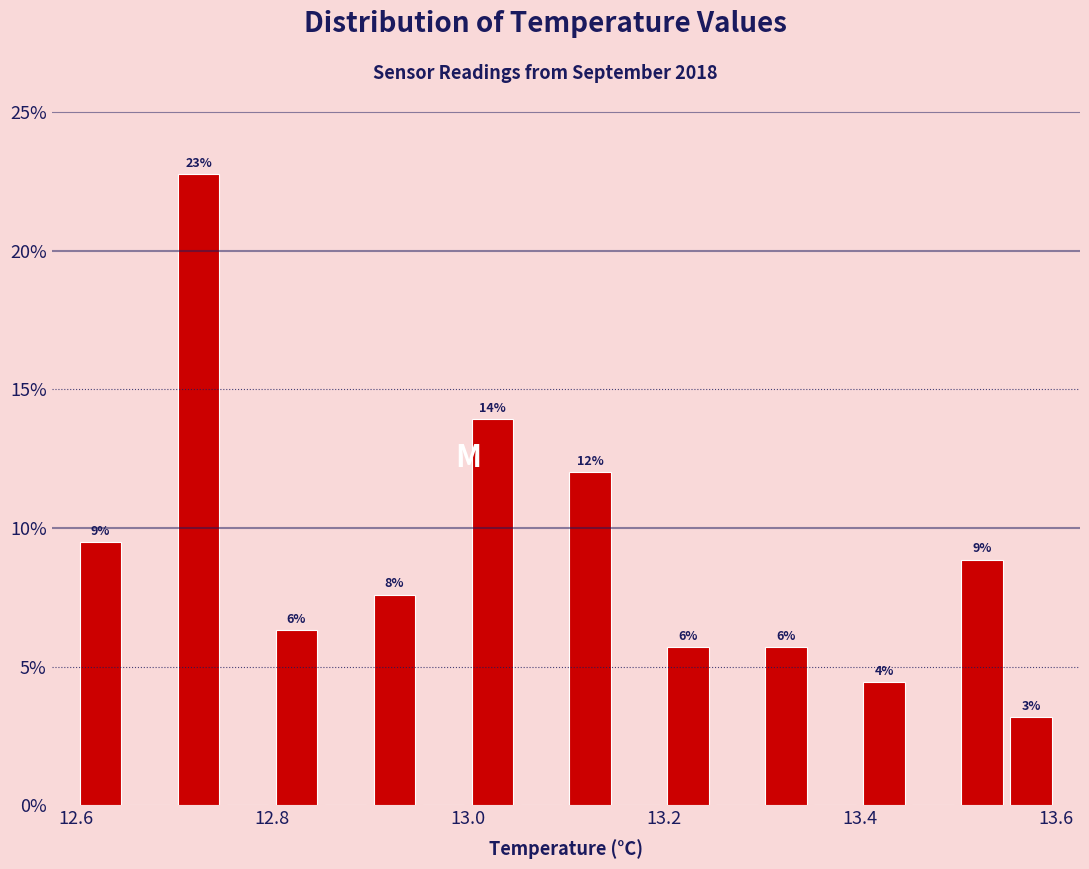

Around what value on the x-axis is the tallest bar? Give the approximate position of its centre, as read against the axis.

12.72